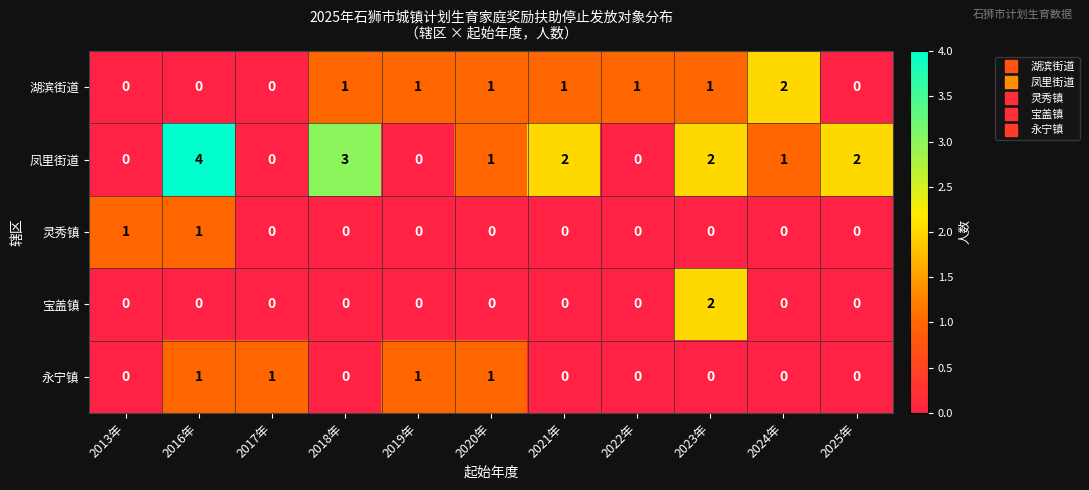

What is the difference between the maximum and minimum values in the 凤里街道 series?

4